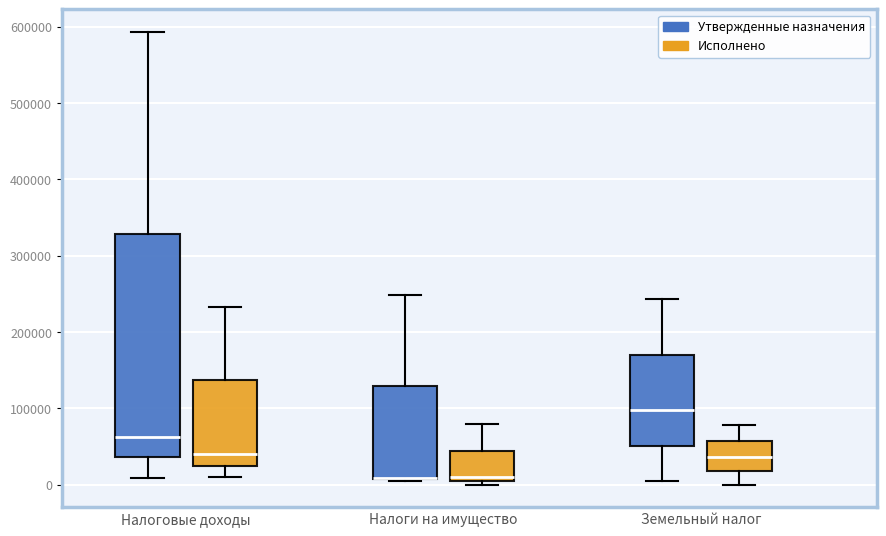

Reading left to right, read every box against the y-axis: the position of its median line, the range the box covers, and the ends of its whiskers. The values are not printed on the chart, so give them approximately, as read against the axis.

Налоговые доходы (Утвержденные назначения): median 60000, box 40000 to 330000, whiskers 10000 to 590000
Налоговые доходы (Исполнено): median 40000, box 30000 to 140000, whiskers 10000 to 230000
Налоги на имущество (Утвержденные назначения): median 10000 (drawn on the box's lower edge), box 10000 to 130000, whiskers 10000 to 250000
Налоги на имущество (Исполнено): median 10000, box 0 to 40000, whiskers 0 (just below the box's lower edge) to 80000
Земельный налог (Утвержденные назначения): median 100000, box 50000 to 170000, whiskers 10000 to 240000
Земельный налог (Исполнено): median 40000, box 20000 to 60000, whiskers 0 to 80000